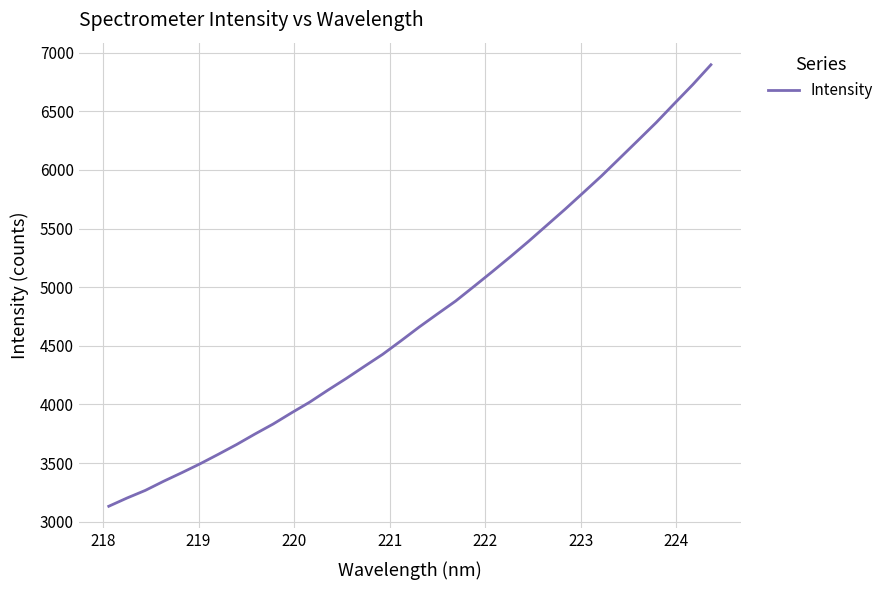

Count the number of values greater than 4660.

17